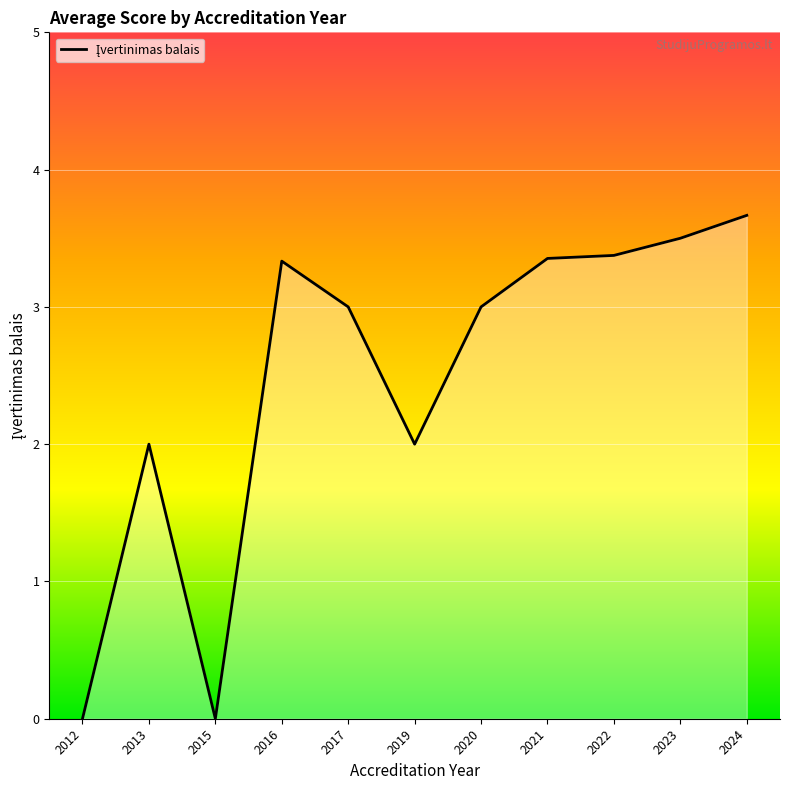

What is the difference between the maximum and minimum values?

3.7